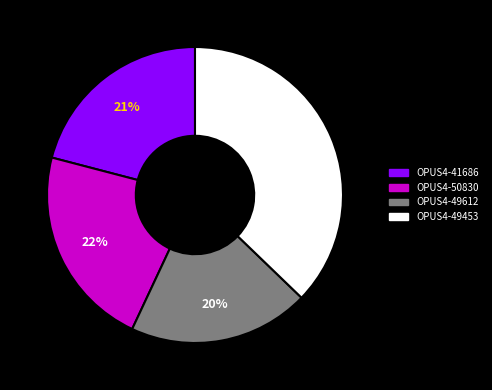

To the nearest percent, what is the difference between the largest and smallest slice percentages?

17%